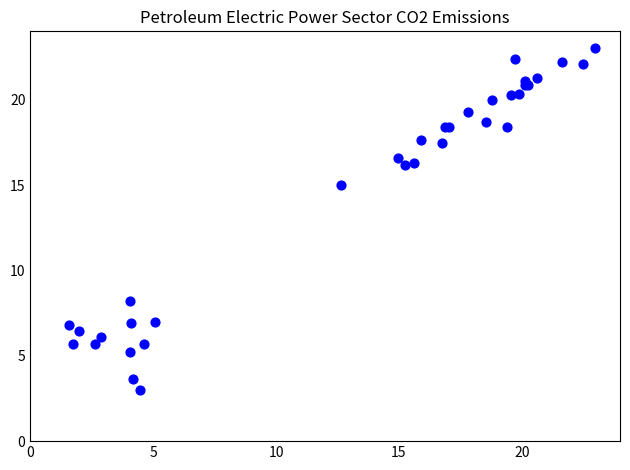

What Y value in the scatter plot is closest to 13?

15.0